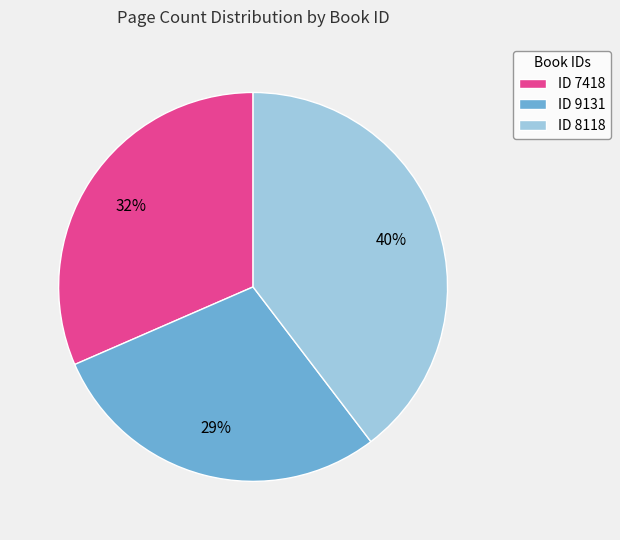

Approximately how many times larger is the value at ID 7418 compared to ID 9131?

1.1